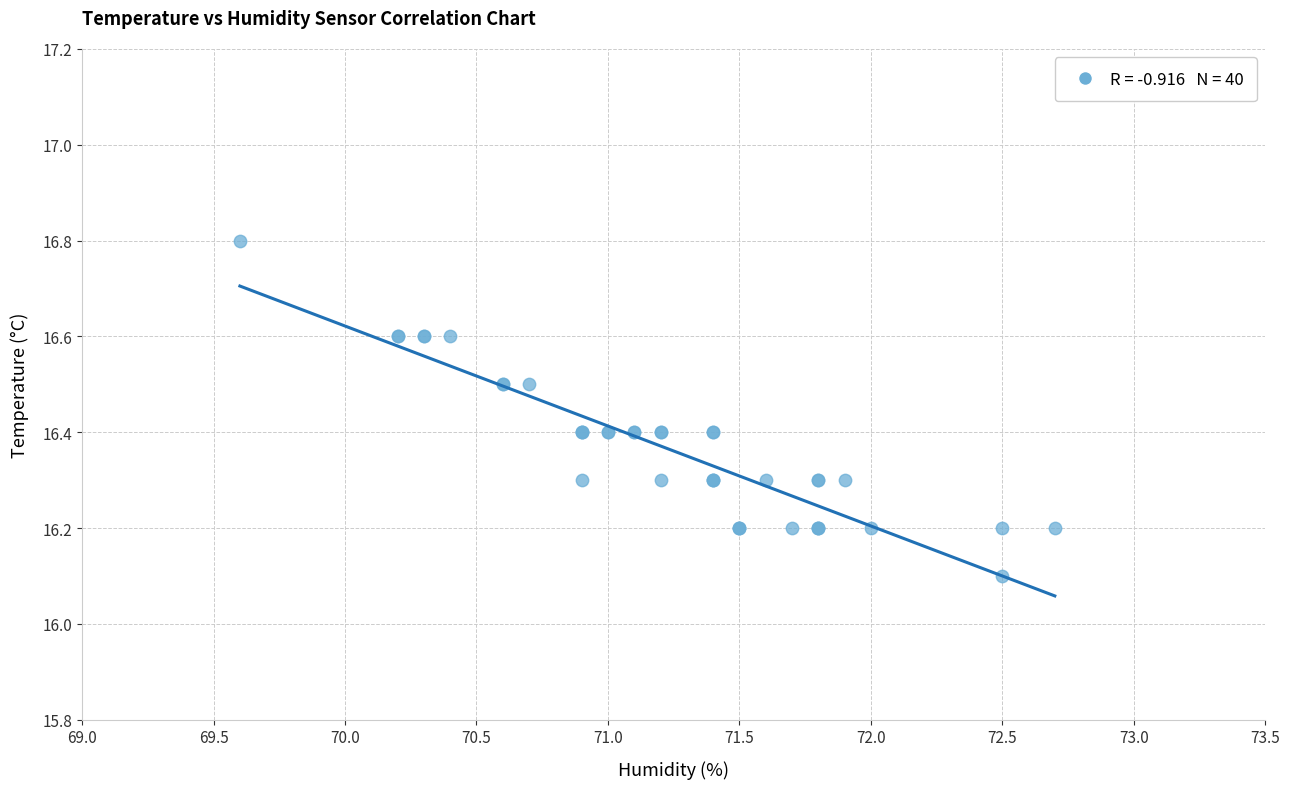

What Y value in the scatter plot is closest to 16?

16.1